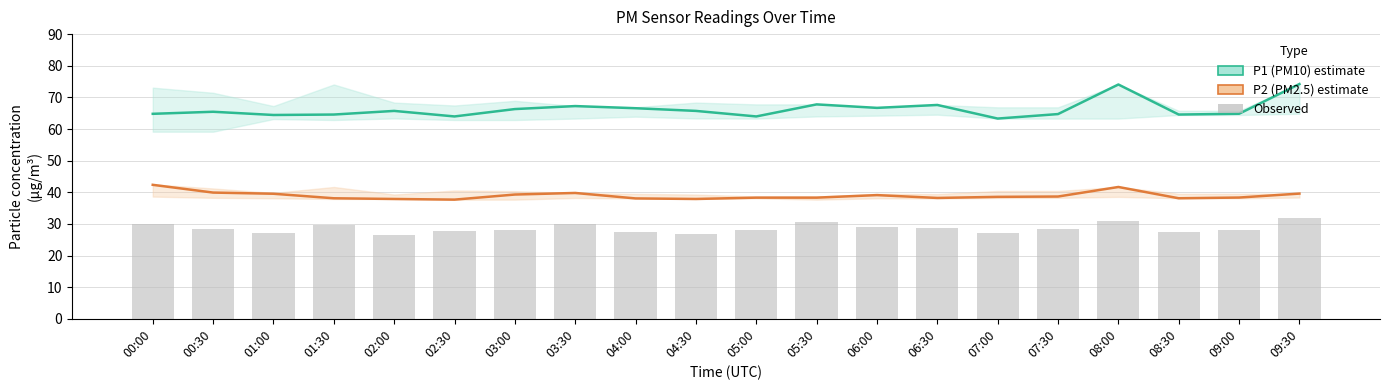

Reading left to right, extract all data points from this chart.

P1 (PM10): 00:00=64.8	00:30=65.5	01:00=64.4	01:30=64.6	02:00=65.7	02:30=64.0	03:00=66.3	03:30=67.2	04:00=66.6	04:30=65.7	05:00=64.0	05:30=67.8	06:00=66.7	06:30=67.6	07:00=63.3	07:30=64.7	08:00=74.1	08:30=64.6	09:00=64.8	09:30=74.2
P2 (PM2.5): 00:00=42.4	00:30=39.9	01:00=39.5	01:30=38.1	02:00=37.9	02:30=37.7	03:00=39.3	03:30=39.8	04:00=38.0	04:30=37.9	05:00=38.3	05:30=38.3	06:00=39.1	06:30=38.2	07:00=38.5	07:30=38.6	08:00=41.7	08:30=38.1	09:00=38.3	09:30=39.6
Observed (bar): 00:00=30.0	00:30=28.5	01:00=27.0	01:30=29.5	02:00=26.5	02:30=27.8	03:00=28.2	03:30=30.1	04:00=27.5	04:30=26.8	05:00=28.0	05:30=30.5	06:00=29.0	06:30=28.8	07:00=27.2	07:30=28.5	08:00=31.0	08:30=27.5	09:00=28.0	09:30=32.0